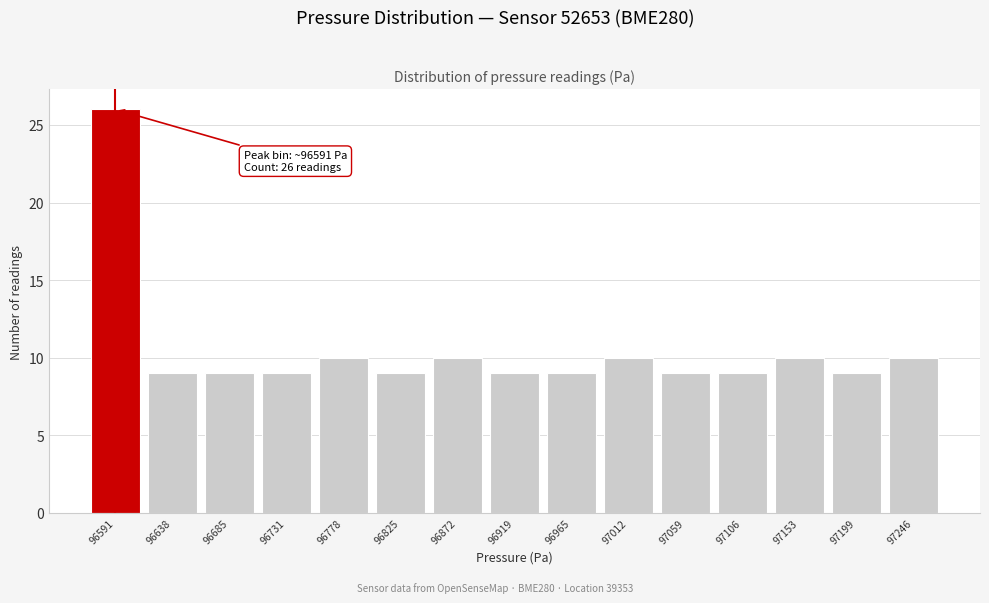

Over which range of the x-axis is the bar tallest?

96570 to 96615